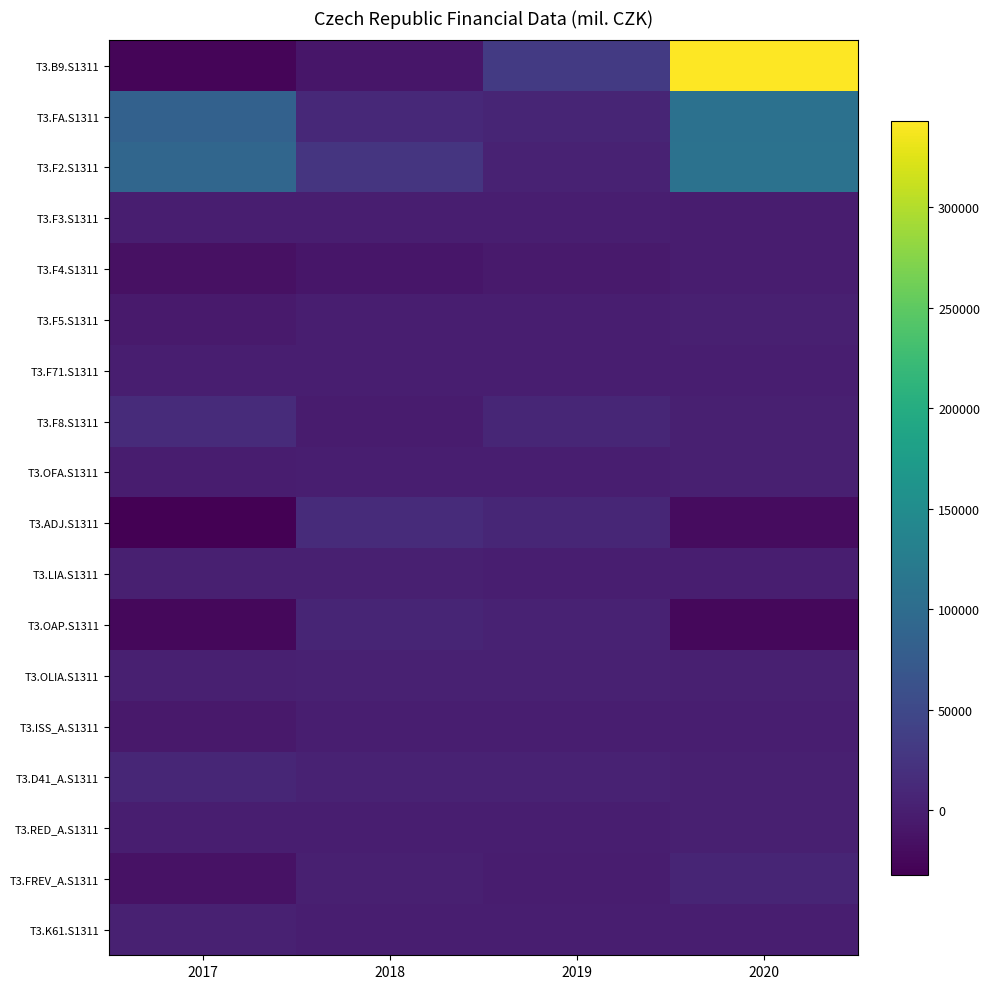

At which category is the sum across all series the highest?

2020